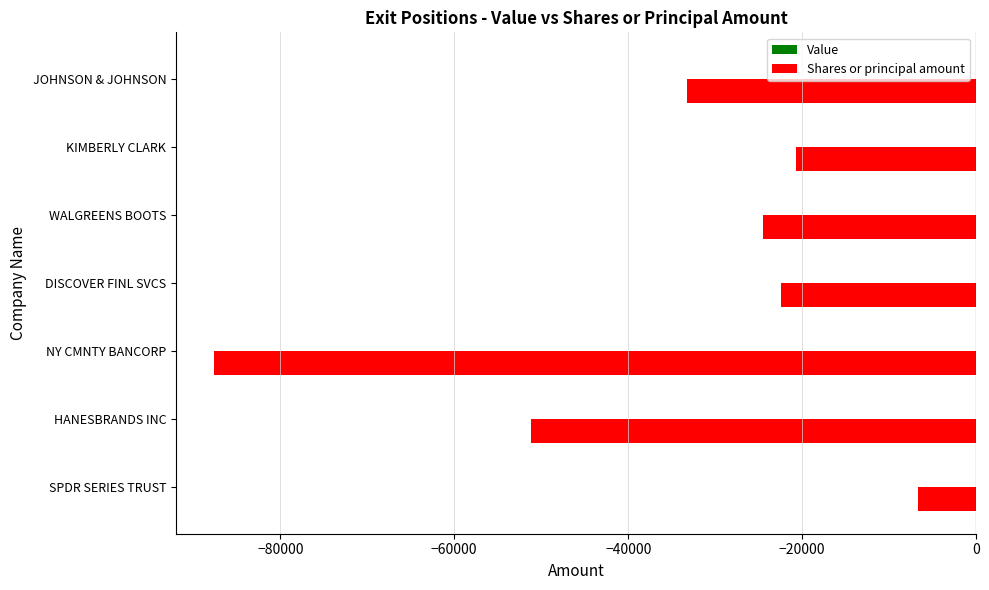

True or false: the data shows -20689 at KIMBERLY CLARK.

True